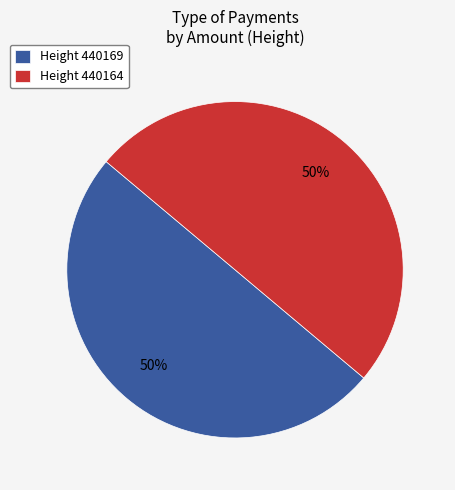

True or false: Height 440169 accounts for 58% of the total.

False